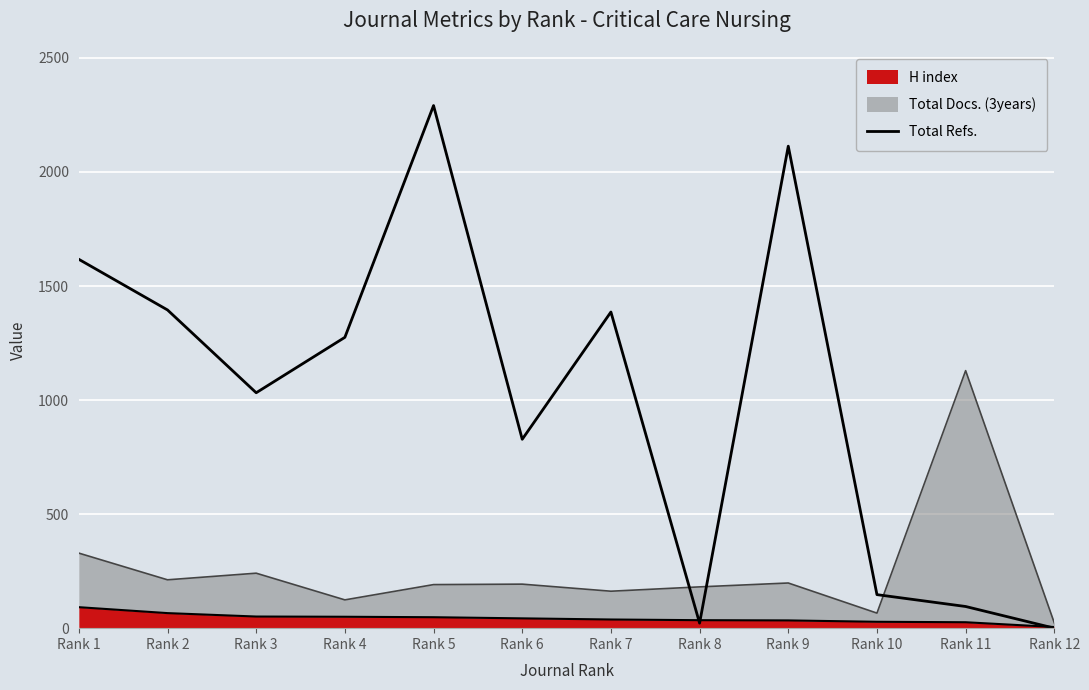

Reading right to left, what are all the values shown in this chart?

0	95	147	2113	22	1386	828	2291	1275	1032	1395	1617